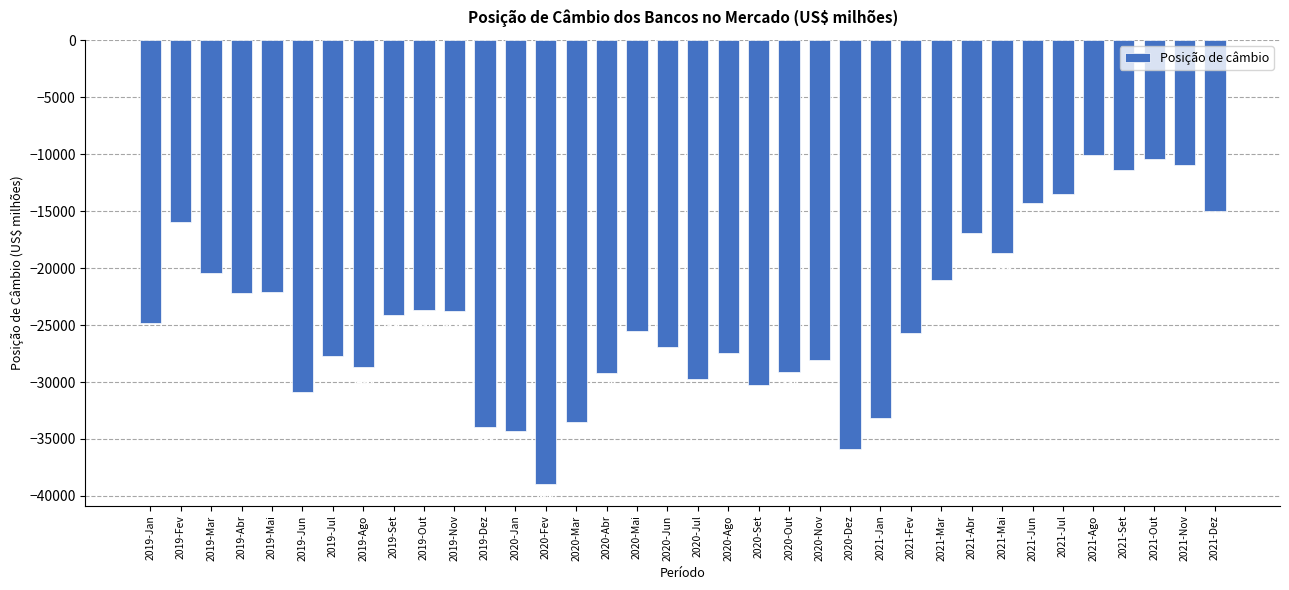

What is the difference between the values at 2021-Jul and 2019-Fev?

2425.0